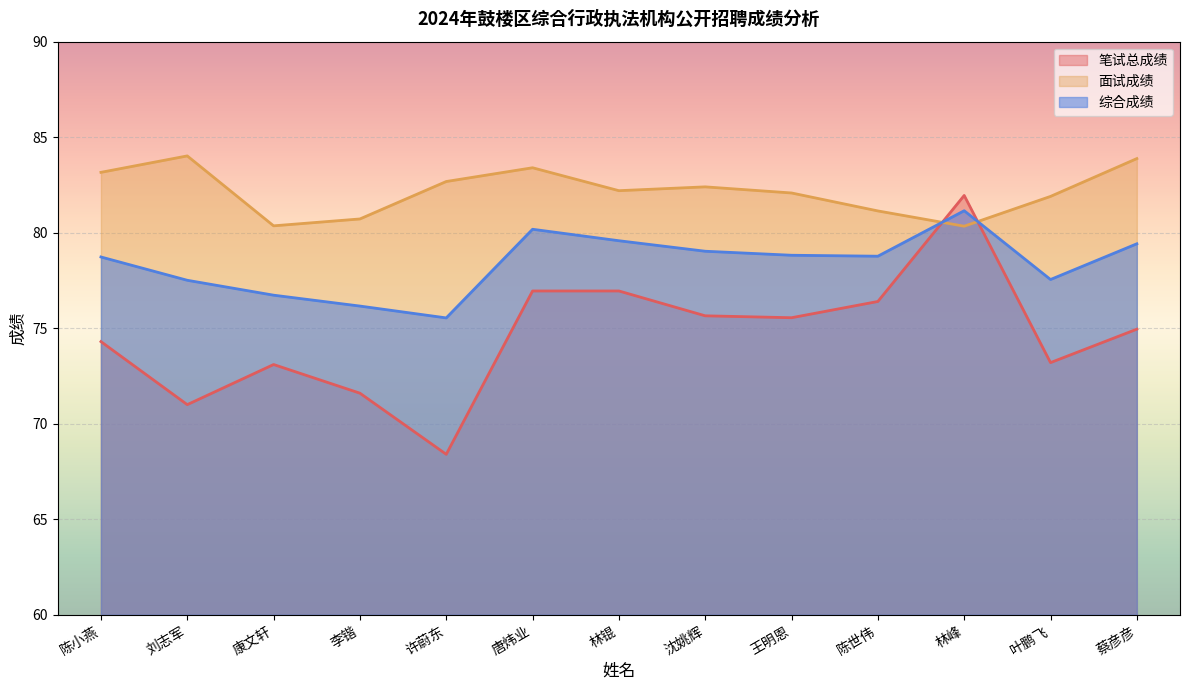

True or false: 笔试总成绩 has more than 2 interior local peaks.

False